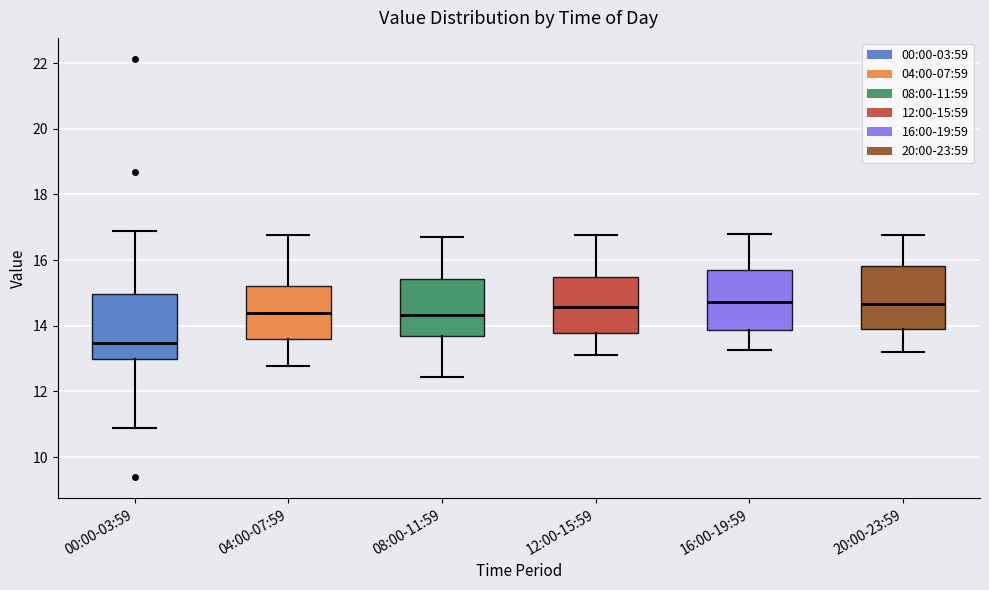

Reading left to right, read every box against the y-axis: the position of its median line, the range the box covers, and the ends of its whiskers. The values are not printed on the chart, so give them approximately, as read against the axis.

00:00-03:59: median 13.4, box 13.0 to 15.0, whiskers 11.0 to 17.0
04:00-07:59: median 14.4, box 13.6 to 15.2, whiskers 12.8 to 16.8
08:00-11:59: median 14.4, box 13.6 to 15.4, whiskers 12.4 to 16.8
12:00-15:59: median 14.6, box 13.8 to 15.4, whiskers 13.2 to 16.8
16:00-19:59: median 14.8, box 13.8 to 15.6, whiskers 13.2 to 16.8
20:00-23:59: median 14.6, box 13.8 to 15.8, whiskers 13.2 to 16.8